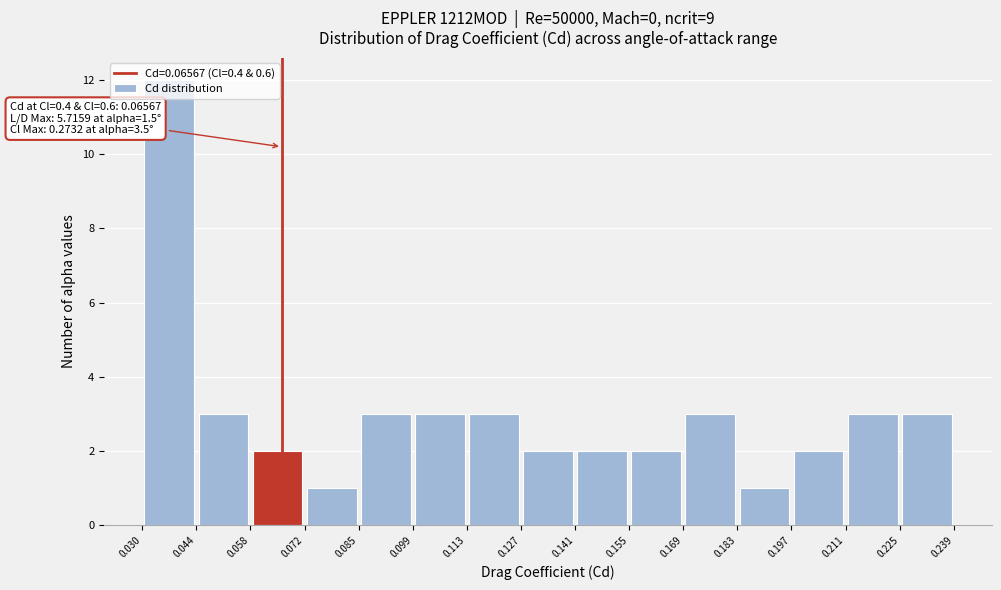

Over which range of the x-axis is the bar tallest?

0.030 to 0.044